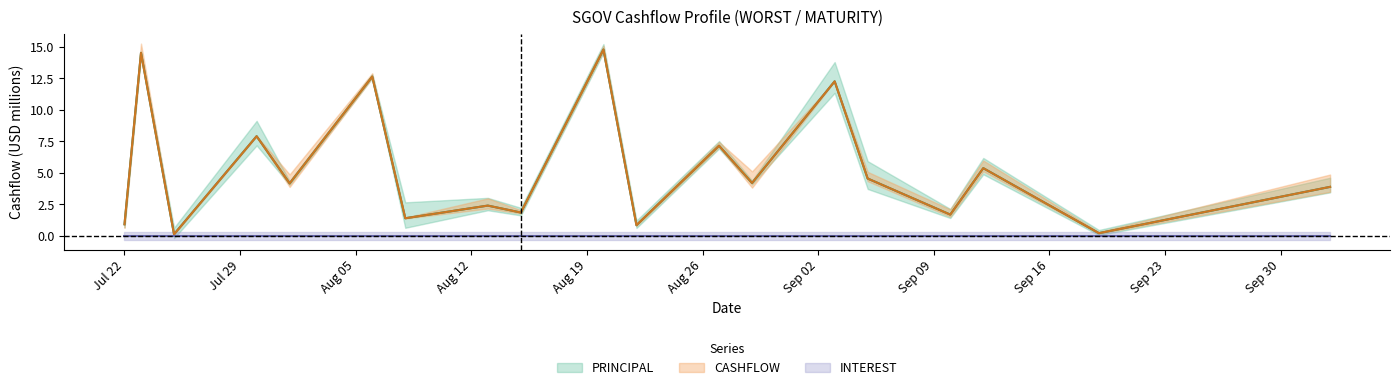

What is the label of the 3rd point from the right?

2024-09-12